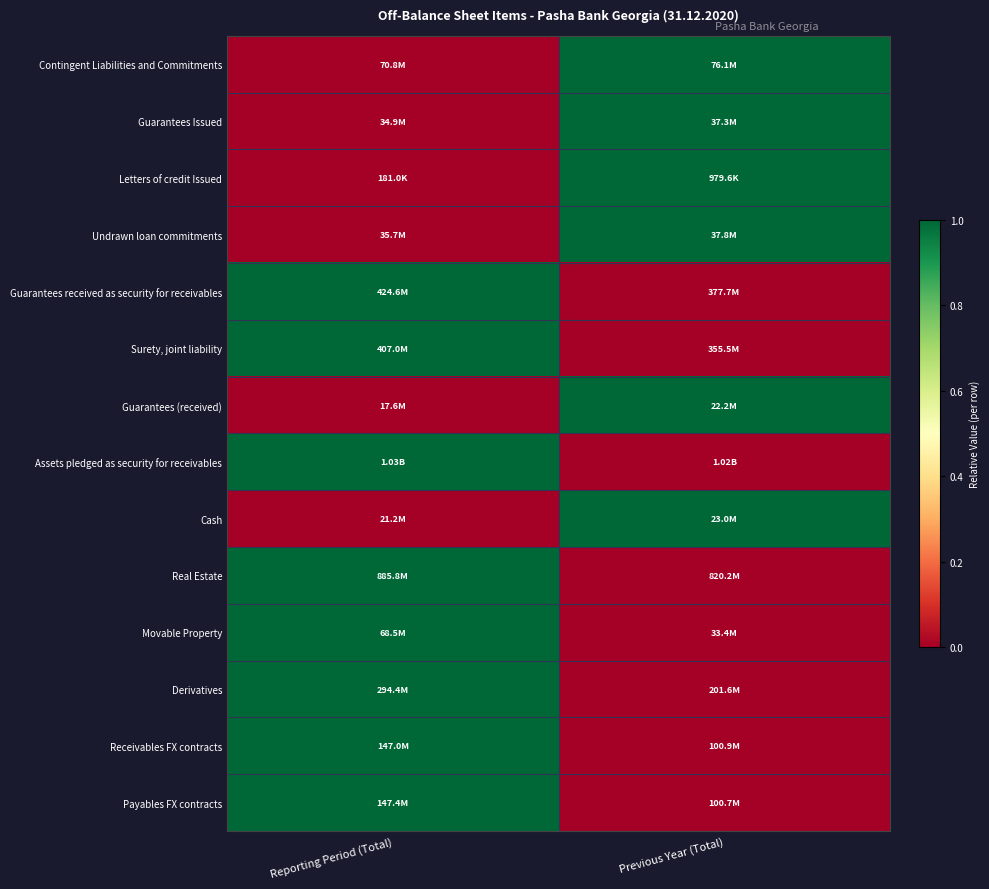

Reading left to right, list all the values displayed in this chart.

Contingent Liabilities and Commitments: Reporting Period (Total)=0	Previous Year (Total)=1
Guarantees Issued: Reporting Period (Total)=0	Previous Year (Total)=1
Letters of credit Issued: Reporting Period (Total)=0	Previous Year (Total)=1
Undrawn loan commitments: Reporting Period (Total)=0	Previous Year (Total)=1
Guarantees received as security for receivables: Reporting Period (Total)=1	Previous Year (Total)=0
Surety, joint liability: Reporting Period (Total)=1	Previous Year (Total)=0
Guarantees (received): Reporting Period (Total)=0	Previous Year (Total)=1
Assets pledged as security for receivables: Reporting Period (Total)=1	Previous Year (Total)=0
Cash: Reporting Period (Total)=0	Previous Year (Total)=1
Real Estate: Reporting Period (Total)=1	Previous Year (Total)=0
Movable Property: Reporting Period (Total)=1	Previous Year (Total)=0
Derivatives: Reporting Period (Total)=1	Previous Year (Total)=0
Receivables FX contracts: Reporting Period (Total)=1	Previous Year (Total)=0
Payables FX contracts: Reporting Period (Total)=1	Previous Year (Total)=0